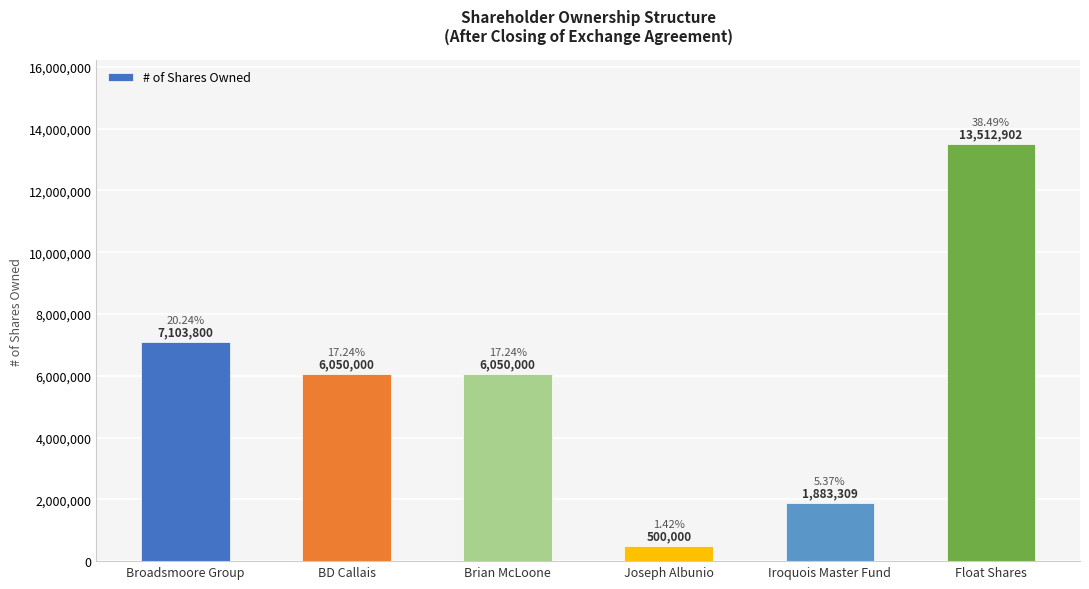

Reading left to right, list all the values displayed in this chart.

7103800	6050000	6050000	500000	1883309	13512902